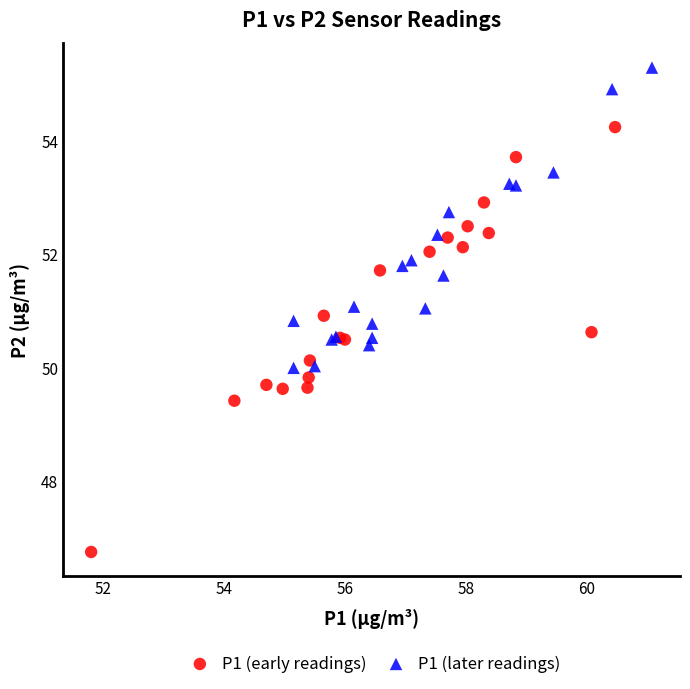

Which series has the largest Y range (max minus min)?

P1 (early readings)